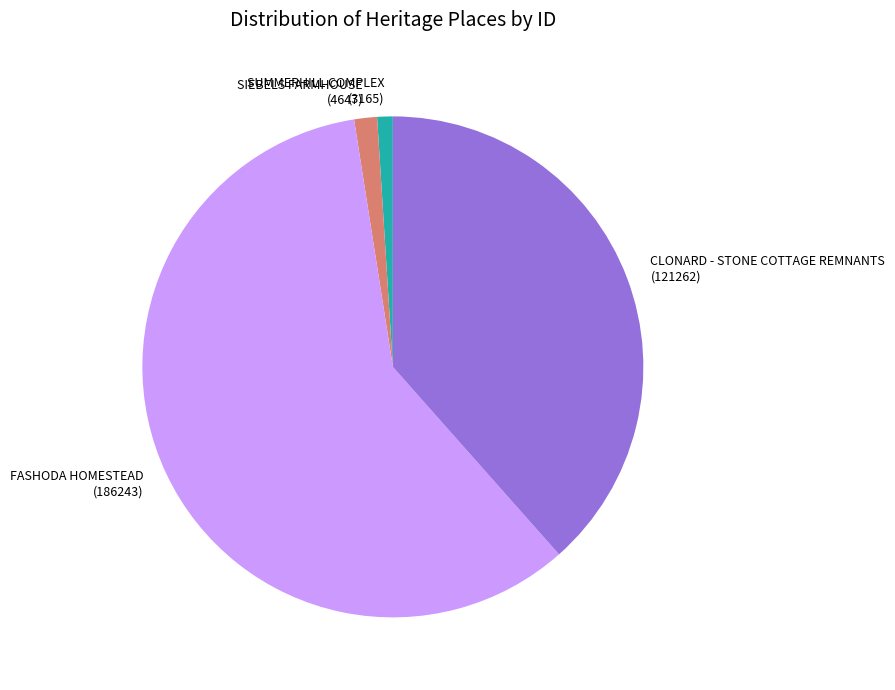

The CLONARD - STONE COTTAGE REMNANTS slice represents 27% of the pie. True or false?

False